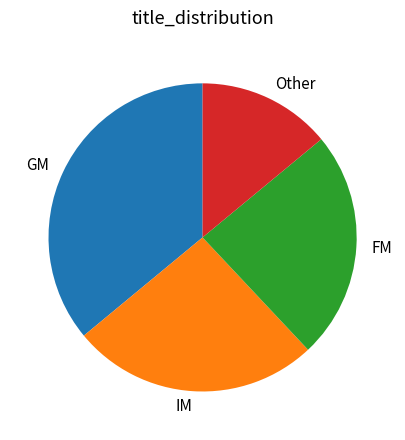

Does IM represent more than half of the total?

No